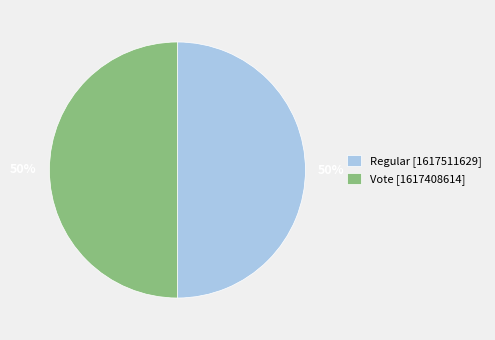

Is it true that Regular is 50% of the pie?

True